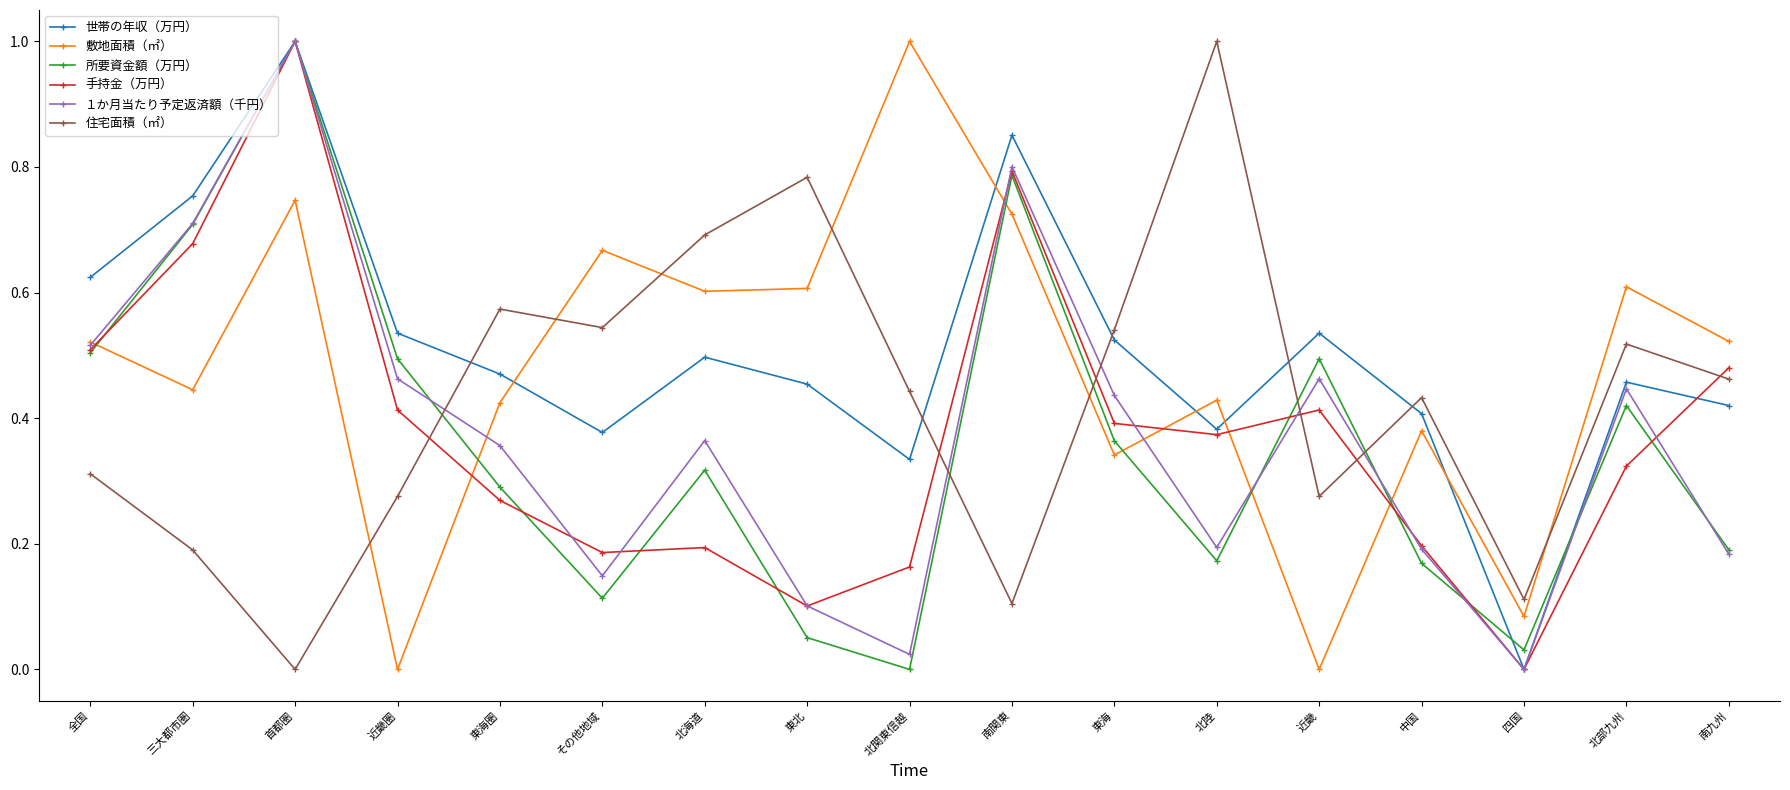

What is the highest value of the 所要資金額（万円） series?

1.0